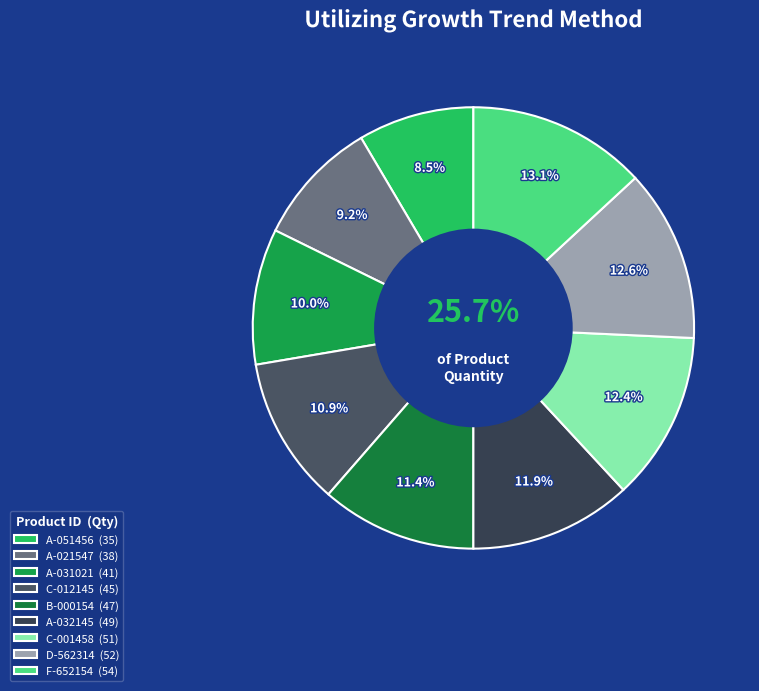

True or false: D-562314 accounts for 13% of the total.

True